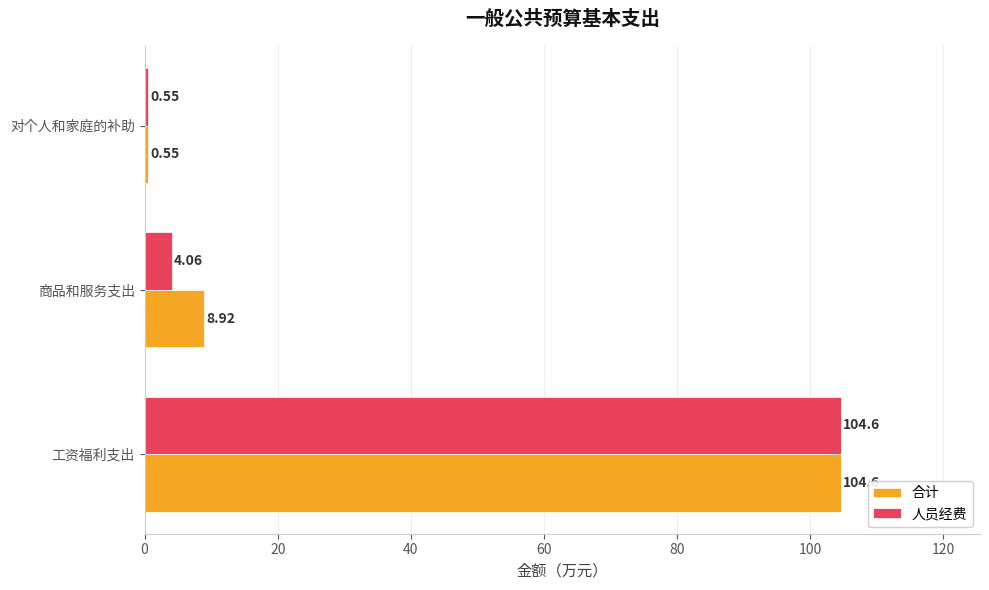

What is the sum of the 合计 values at 工资福利支出 and 商品和服务支出?

113.5